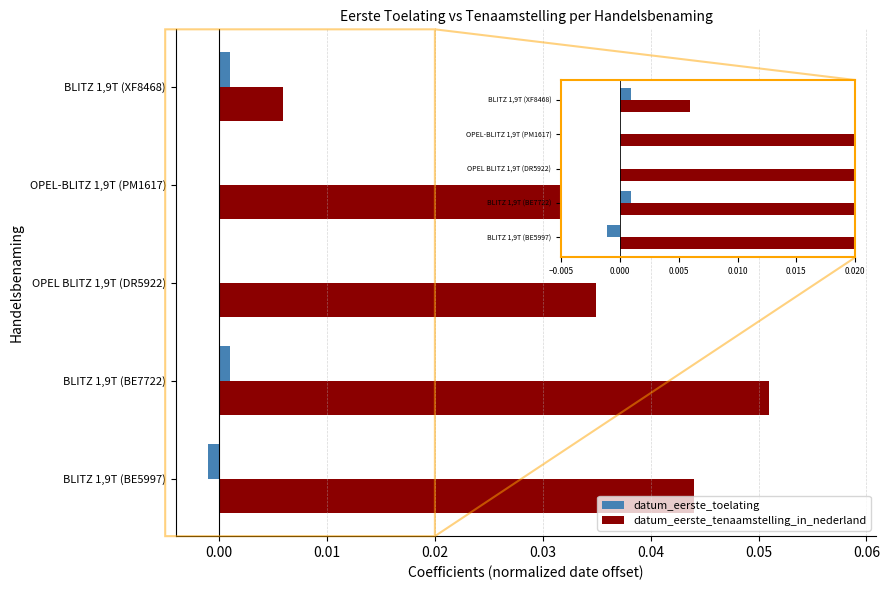

Which series has the largest range (max minus min)?

datum_eerste_tenaamstelling_in_nederland